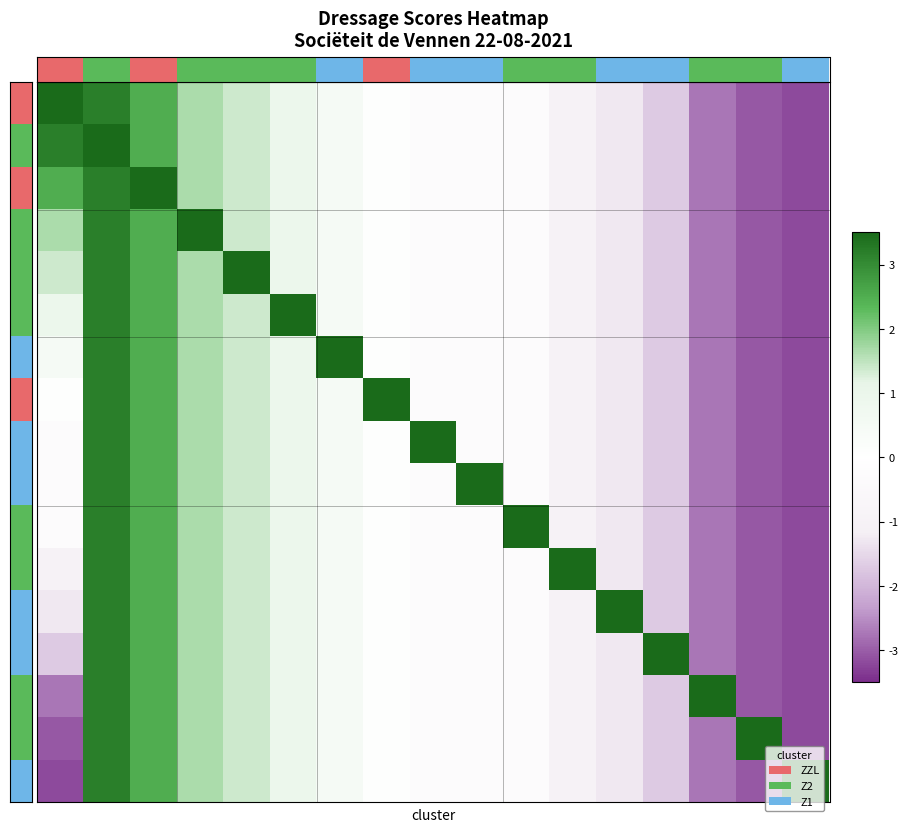

At how many categories does at least one series exceed 1?

17